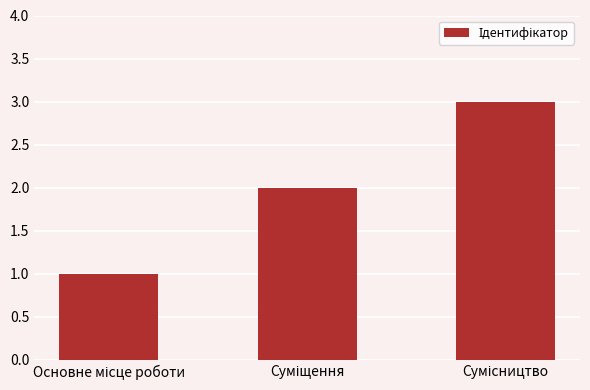

What is the greatest value displayed?

3